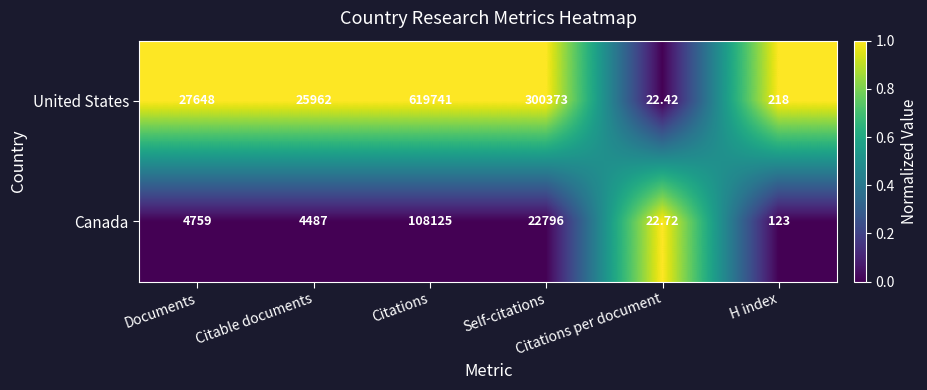

How many series are shown in this chart?

2